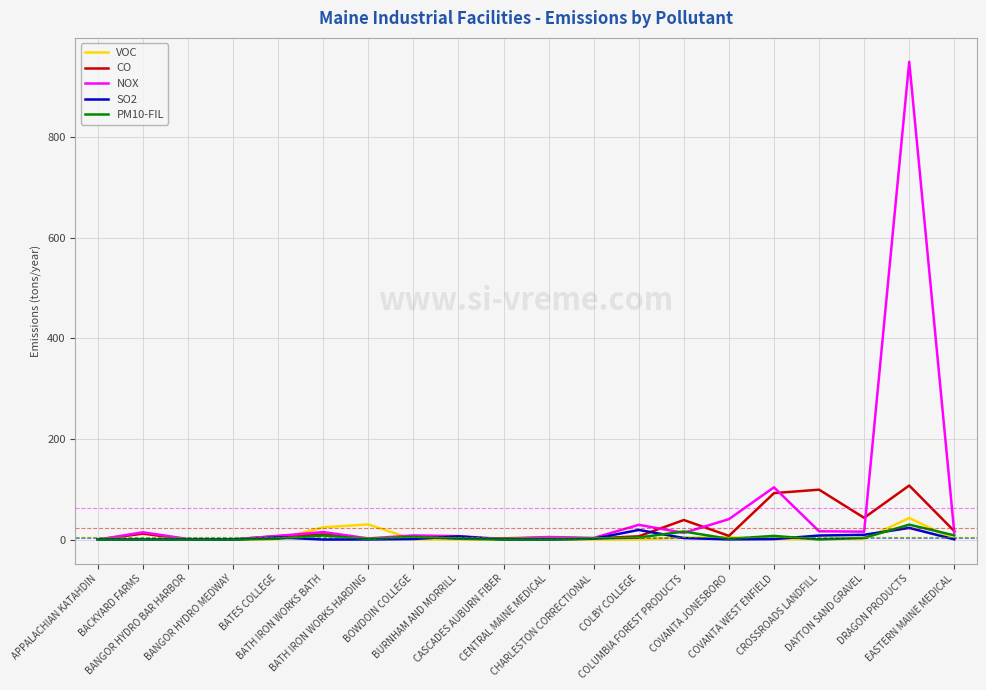

Which series has the largest range (max minus min)?

NOX